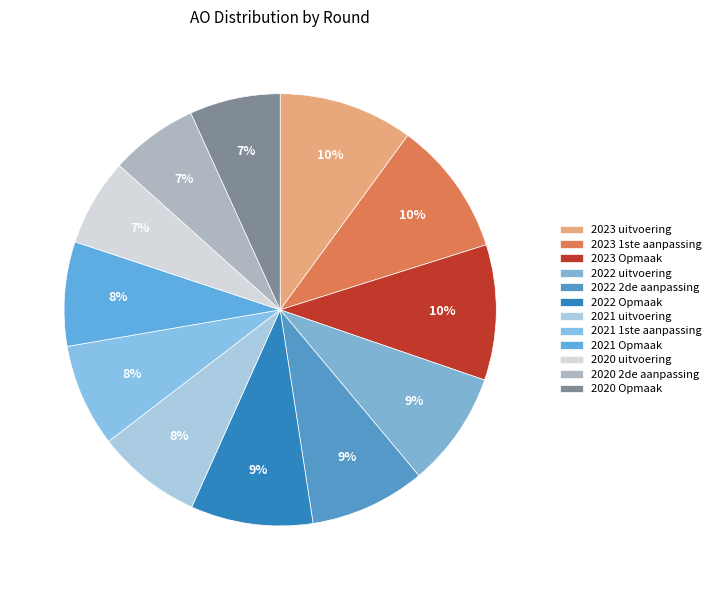

Combined, do 2021 1ste aanpassing and 2022 Opmaak account for over 50%?

No